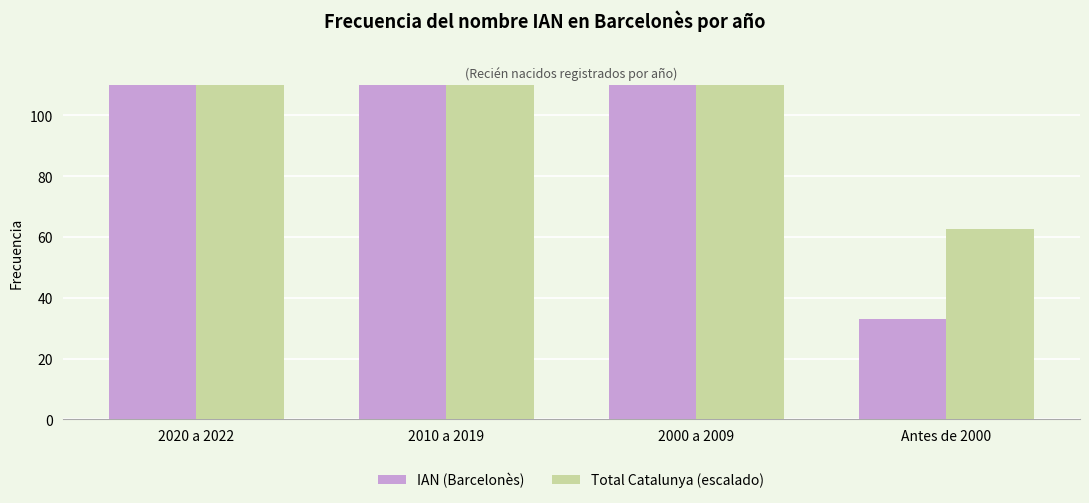

Count the IAN (Barcelonès) values in the range 142 to 540.

3